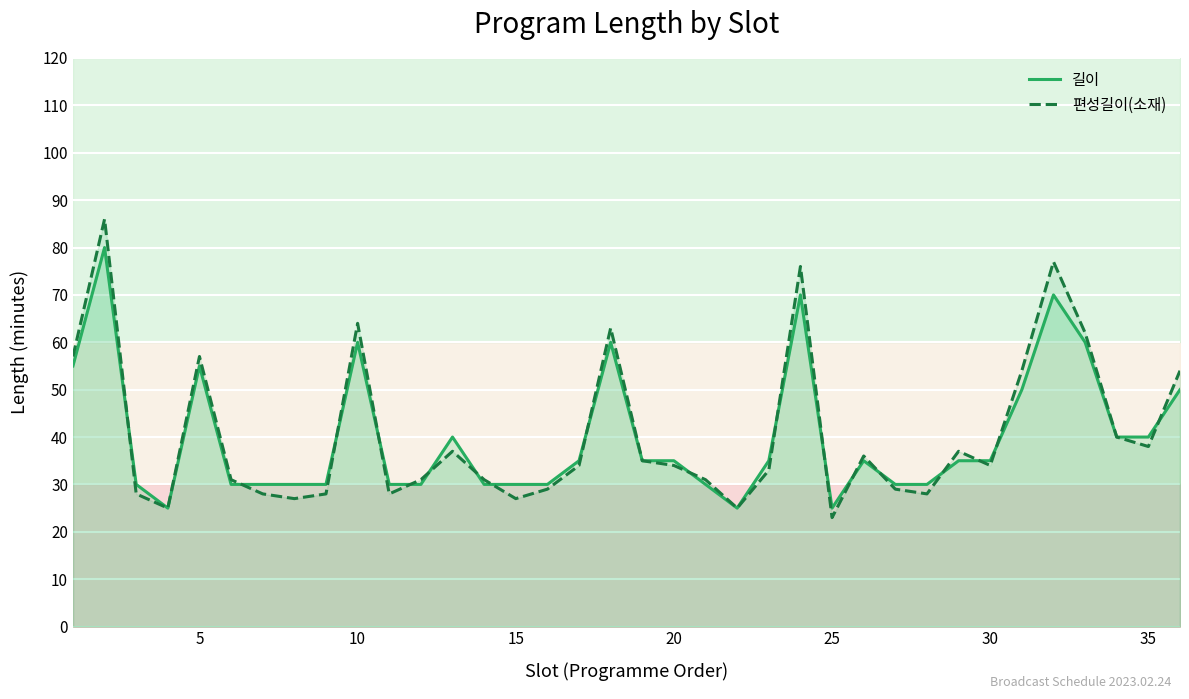

What is the minimum value for 편성길이(소재)?

23